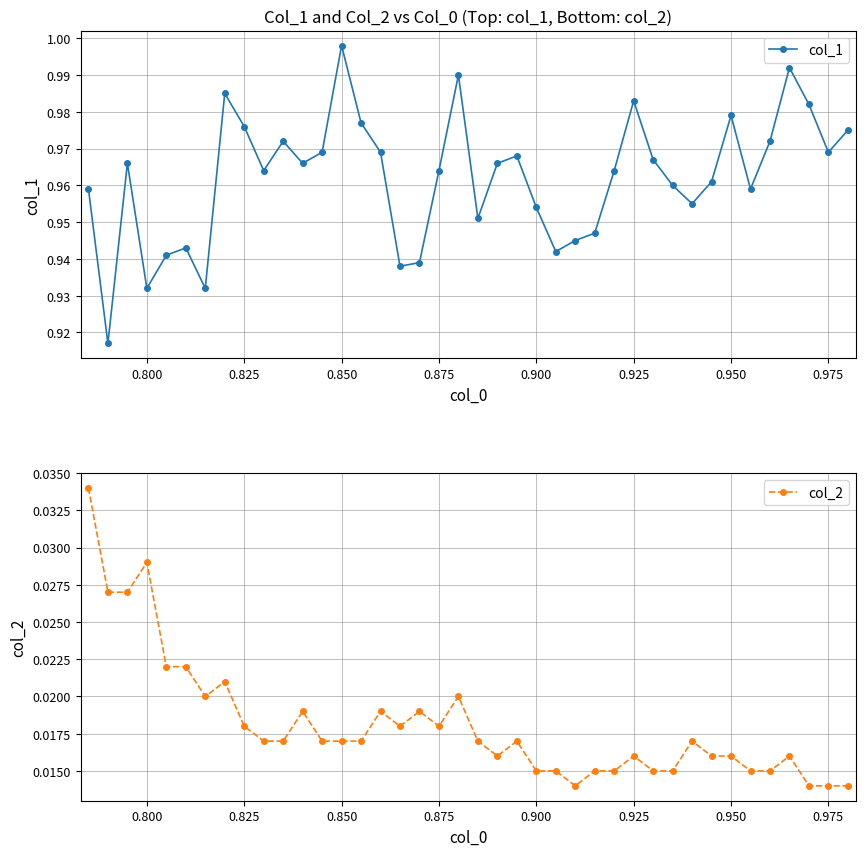

Which category has the highest value in the col_1 series?

0.850